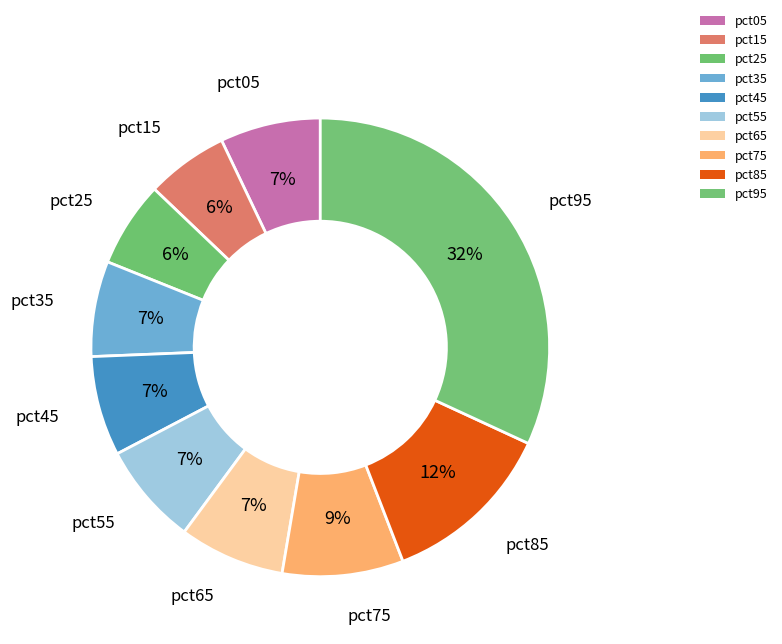

To the nearest percent, what is the combined percentage of pct85 and pct25?

18%